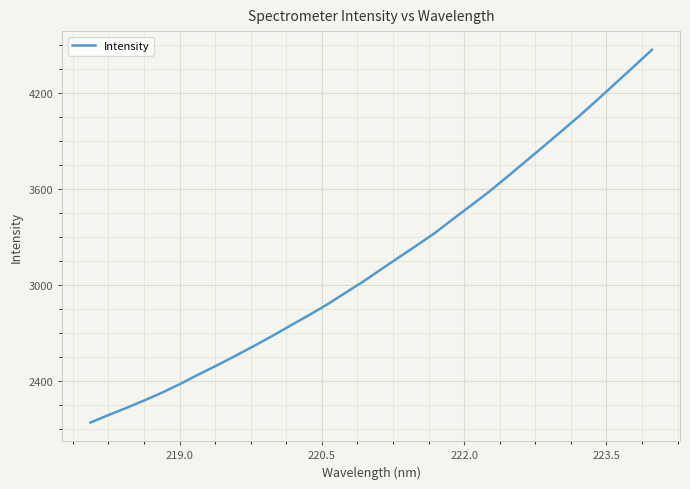

Does the chart have visible grid lines?

Yes